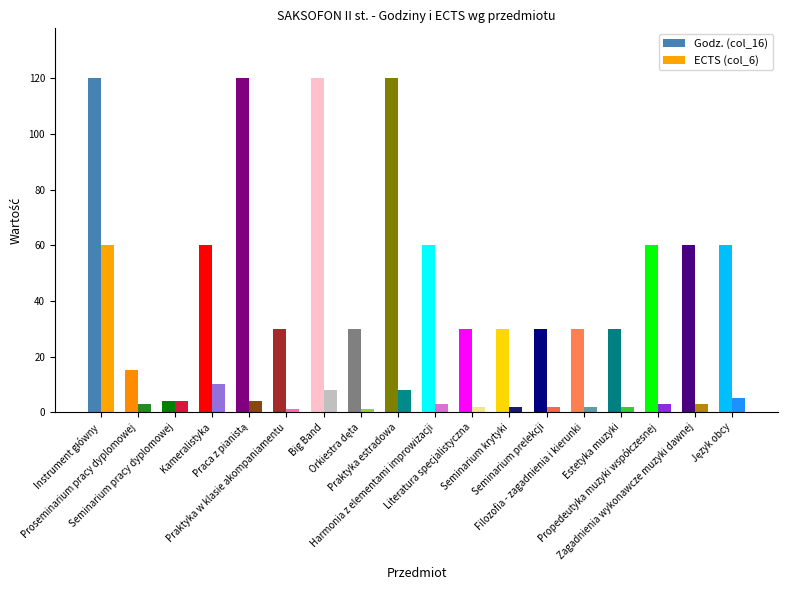

The value of ECTS (col_6) at Instrument główny is 97. True or false?

False